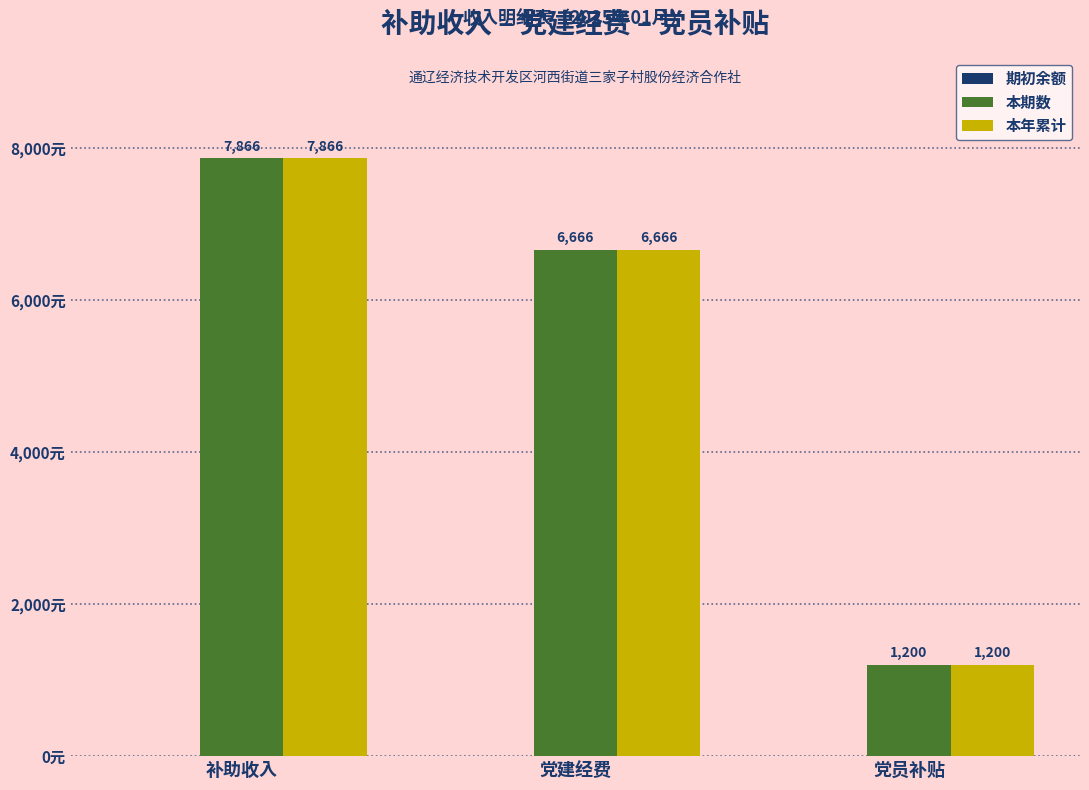

What is the maximum value shown in the chart?

7866